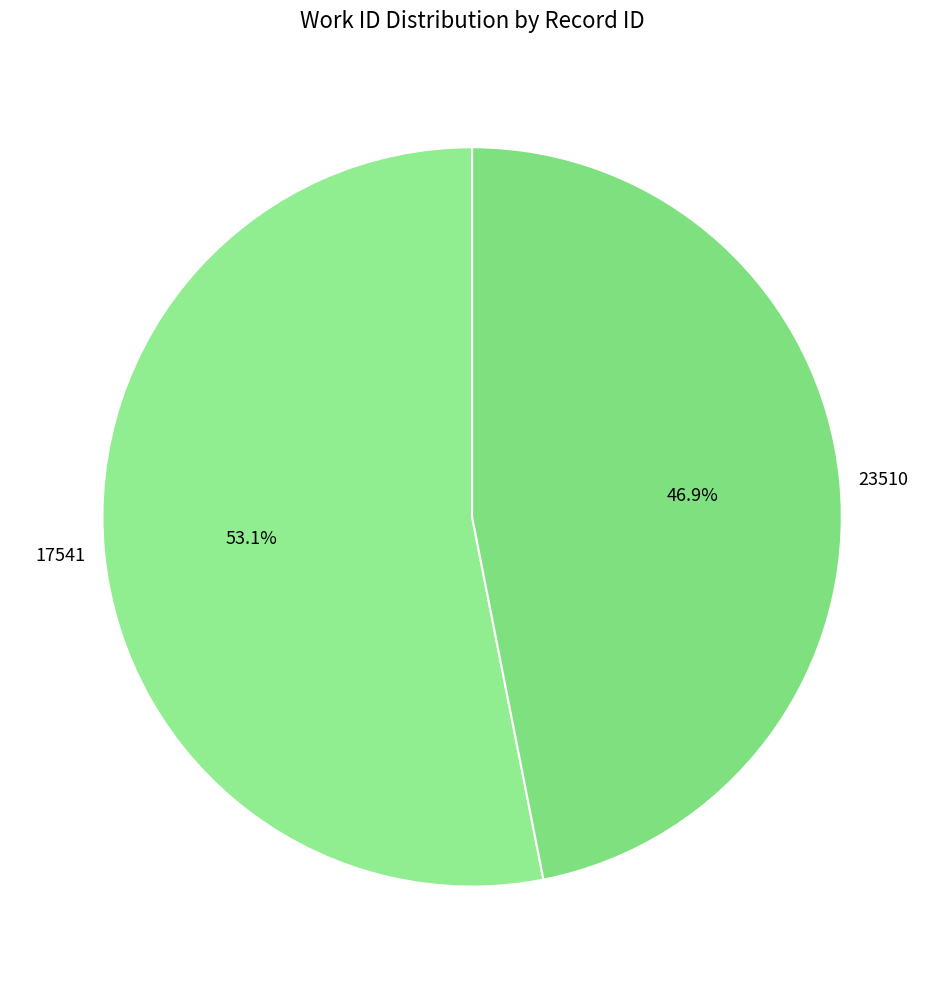

Which category has the smallest portion of the pie?

23510